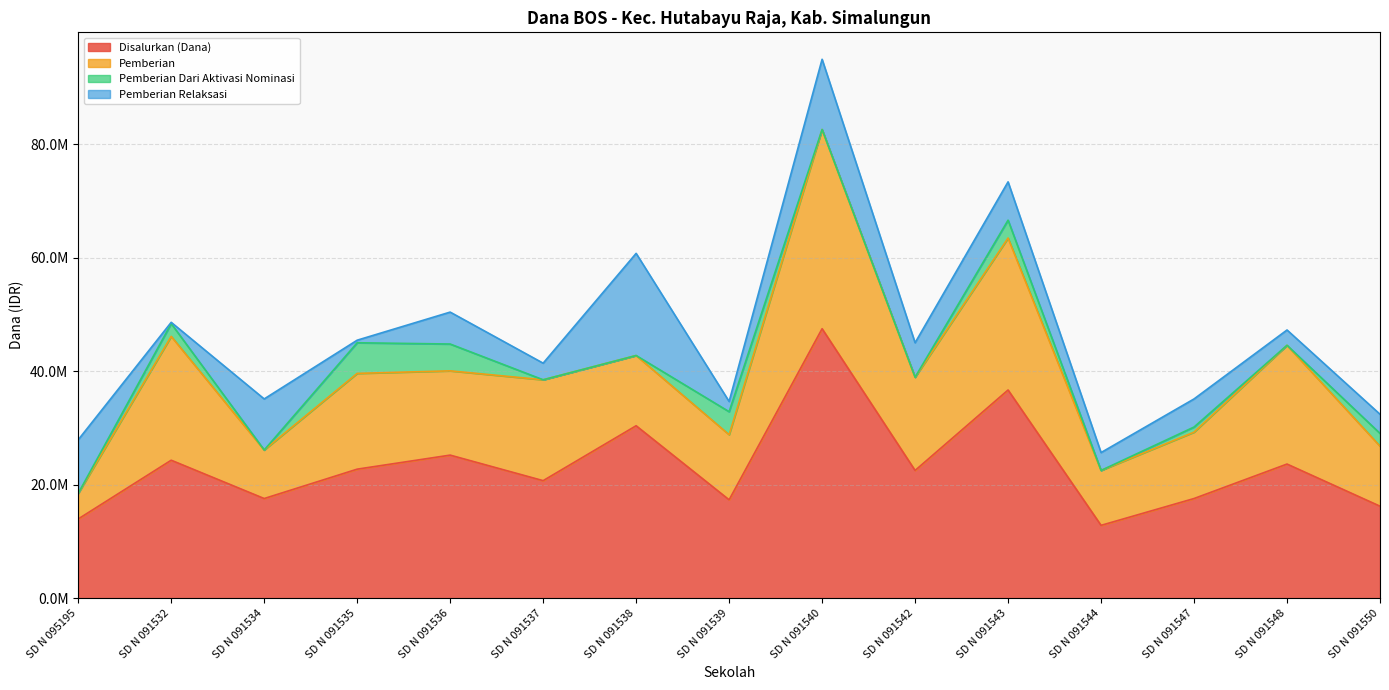

What is the total value across all series at SD N 091544?

25650000